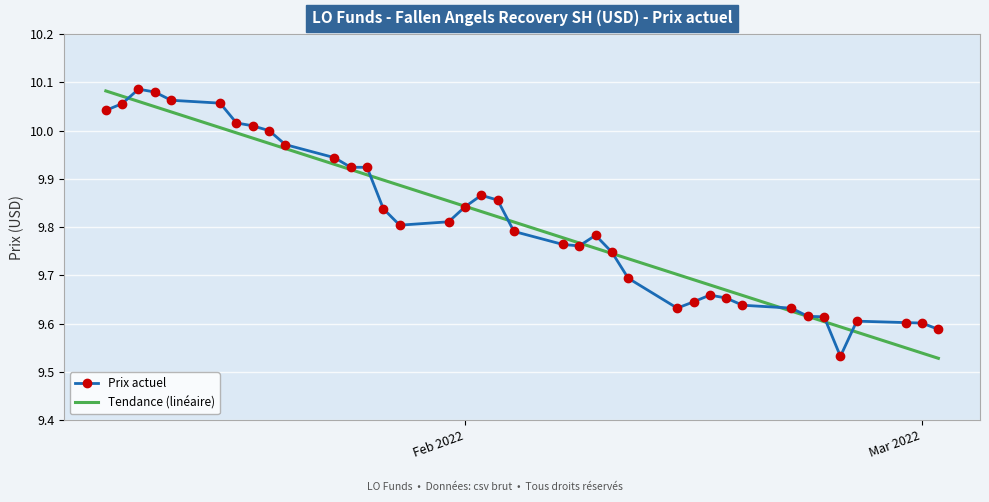

At how many categories does at least one series exceed 9?

38